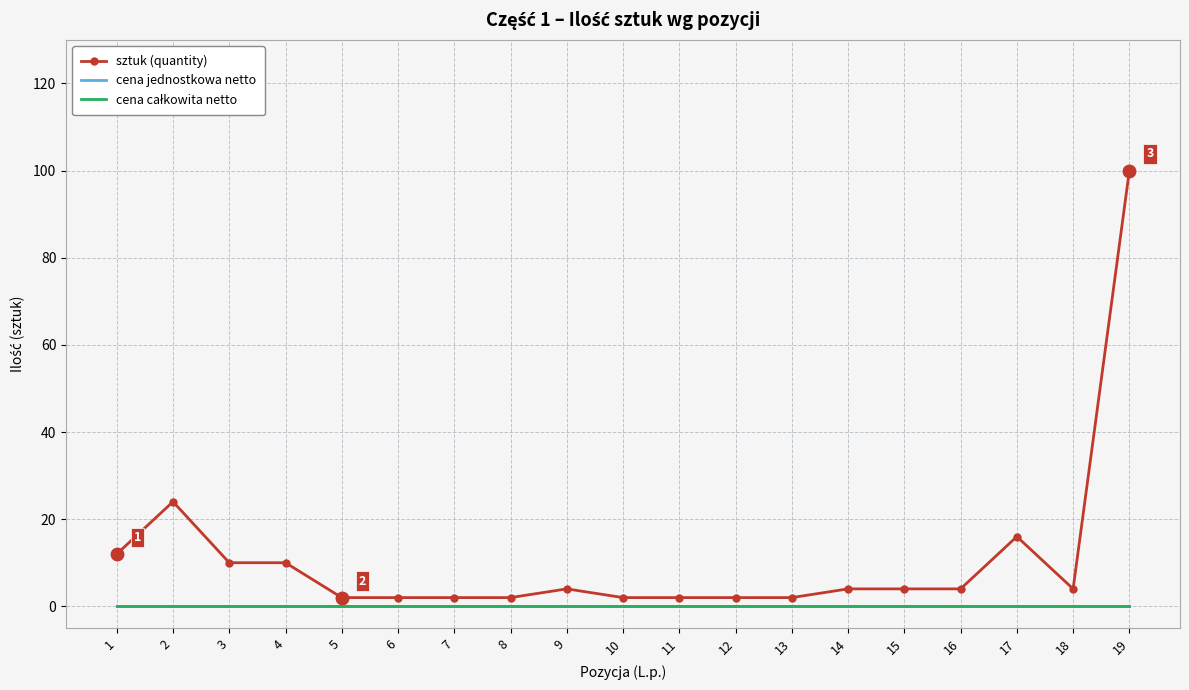

Reading left to right, list all the values displayed in this chart.

sztuk (quantity): 12	24	10	10	2	2	2	2	4	2	2	2	2	4	4	4	16	4	100
cena jednostkowa netto: 0	0	0	0	0	0	0	0	0	0	0	0	0	0	0	0	0	0	0
cena całkowita netto: 0	0	0	0	0	0	0	0	0	0	0	0	0	0	0	0	0	0	0